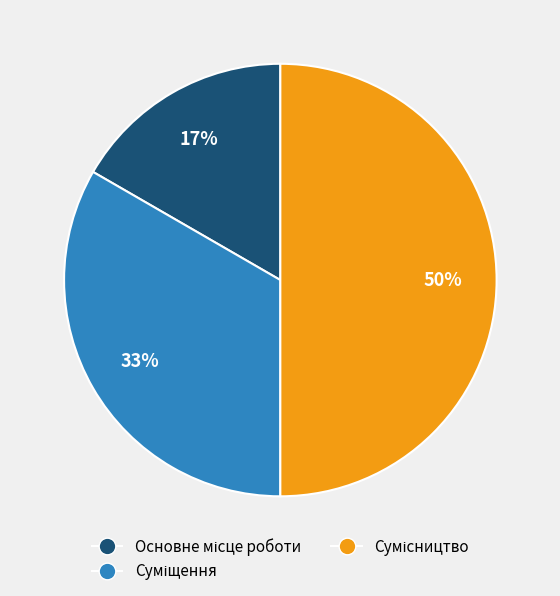

To the nearest percent, what is the average slice percentage?

33%